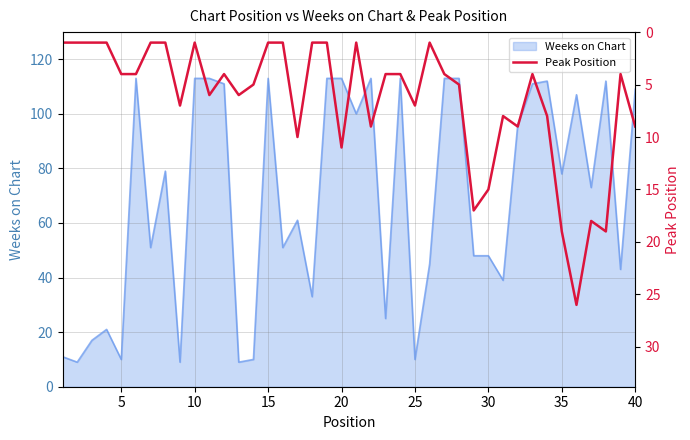

Is it true that the value at 30 is 22?

False